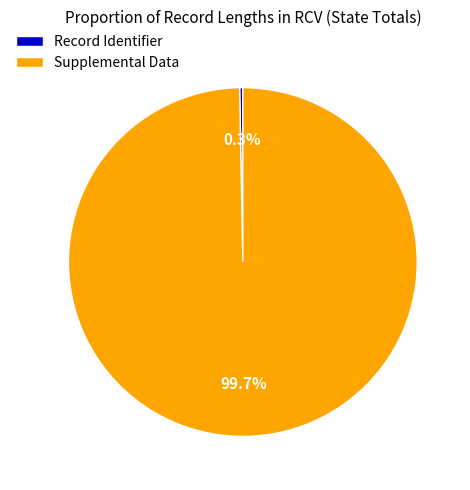

To the nearest percent, what is the difference between the largest and smallest slice percentages?

99%